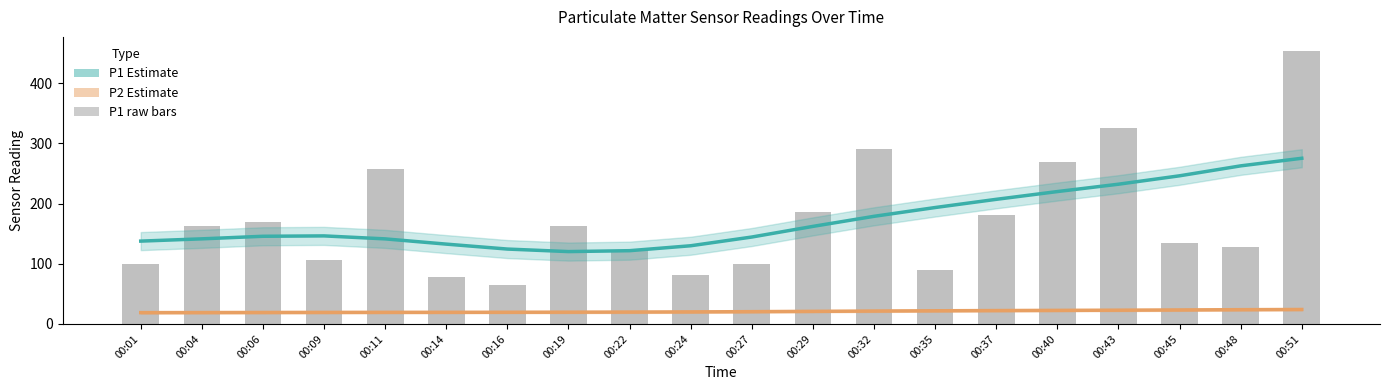

Reading right to left, extract all data points from this chart.

P1 Estimate: 00:51=275.3	00:48=262.7	00:45=246.2	00:43=232.2	00:40=220.0	00:37=207.1	00:35=193.4	00:32=178.8	00:29=162.1	00:27=144.4	00:24=129.9	00:22=121.7	00:19=120.2	00:16=124.4	00:14=132.6	00:11=141.3	00:09=146.3	00:06=145.7	00:04=141.4	00:01=137.6
P2 Estimate: 00:51=24.0	00:48=23.7	00:45=23.3	00:43=22.9	00:40=22.6	00:37=22.2	00:35=21.9	00:32=21.4	00:29=20.9	00:27=20.4	00:24=20.0	00:22=19.8	00:19=19.6	00:16=19.4	00:14=19.4	00:11=19.3	00:09=19.2	00:06=19.1	00:04=18.9	00:01=18.8
P1 raw: 00:51=454.3	00:48=127.7	00:45=134.0	00:43=325.6	00:40=269.2	00:37=181.8	00:35=89.4	00:32=291.5	00:29=186.8	00:27=99.2	00:24=80.8	00:22=122.7	00:19=162.6	00:16=64.4	00:14=77.2	00:11=257.0	00:09=106.4	00:06=169.3	00:04=163.3	00:01=100.2